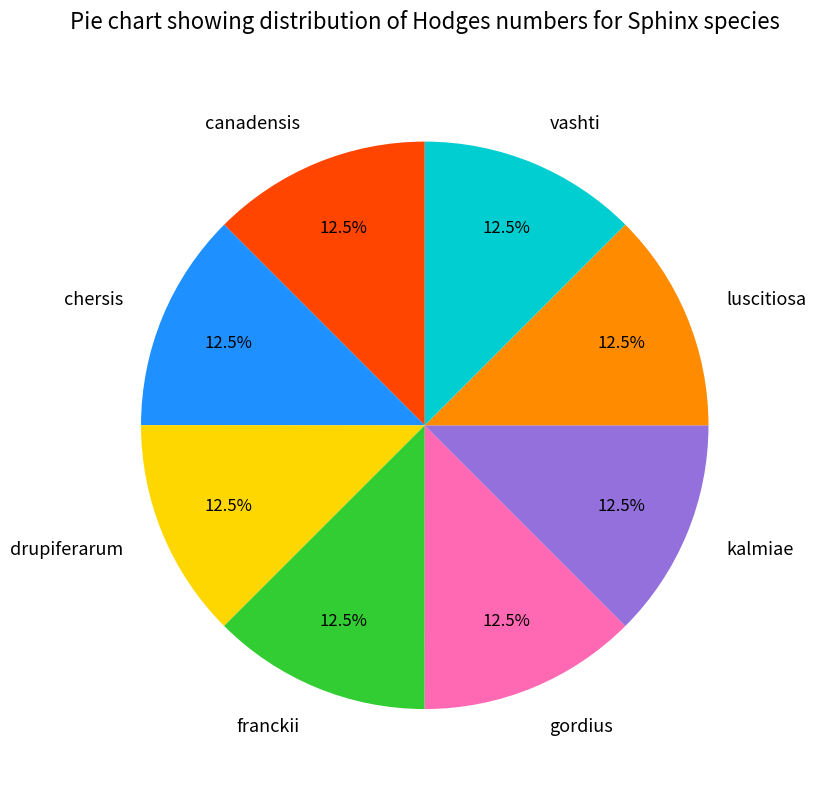

Count the number of slices in the pie.

8